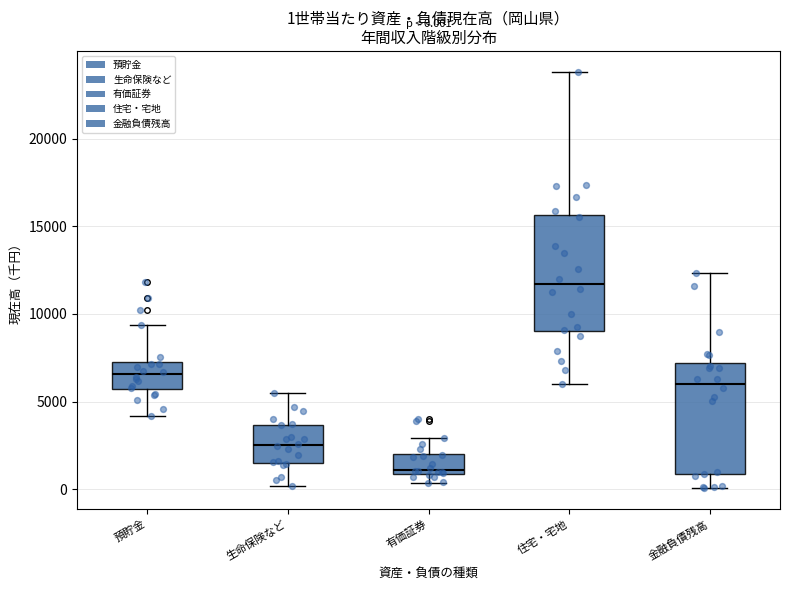

Which box has the lowest median line?

有価証券